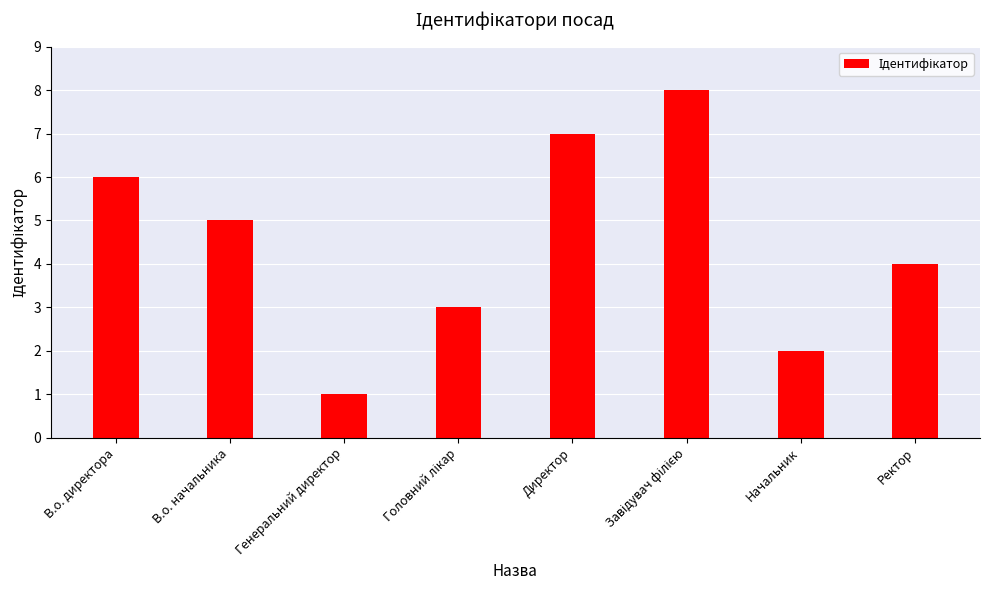

What is the change in value from Генеральний директор to Начальник?

+1